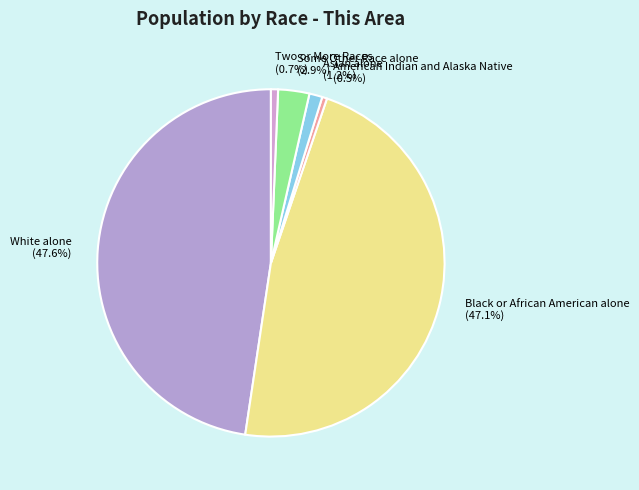

To the nearest percent, what percentage of the pie is White alone?

48%